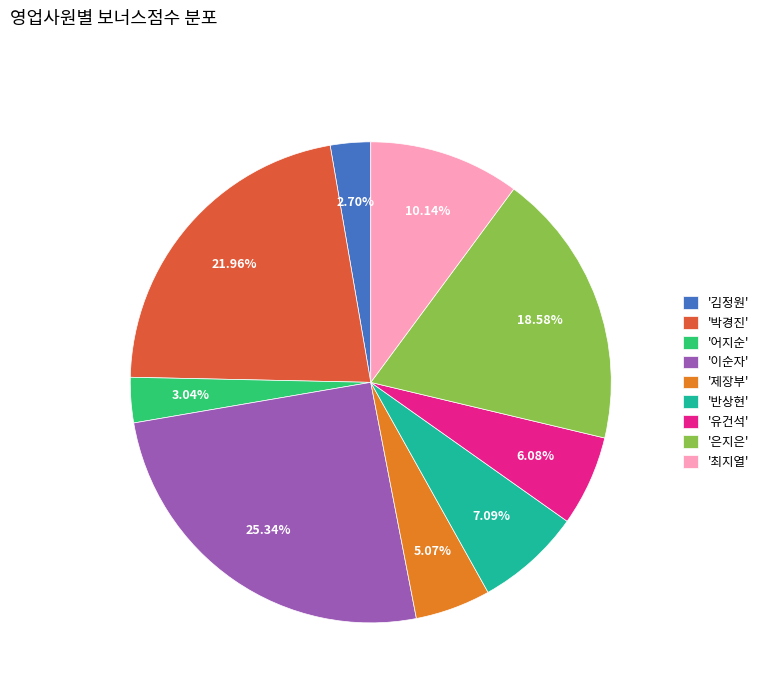

How many segments does this pie chart have?

9